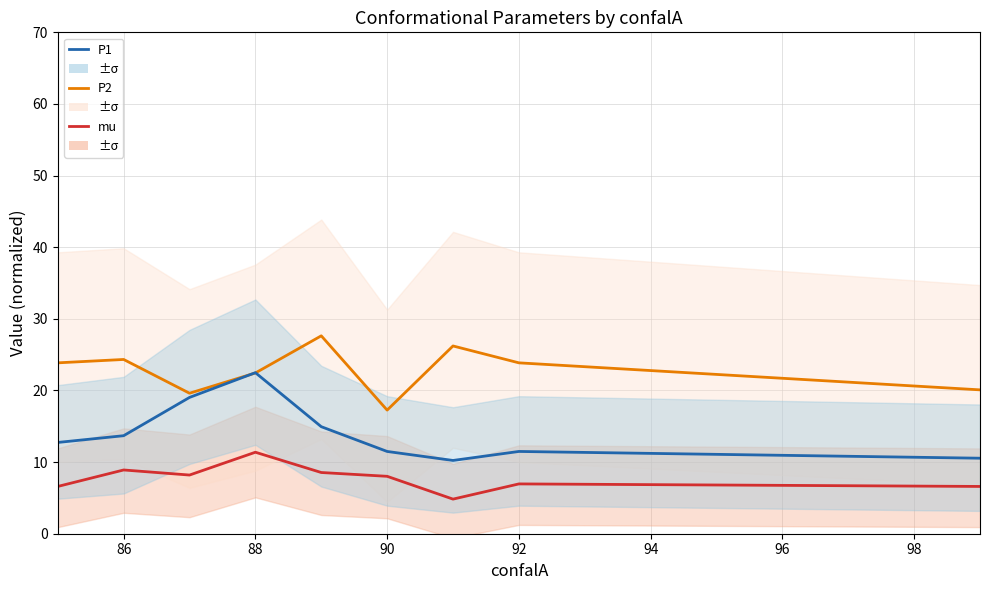

How many data points does each series have?

9